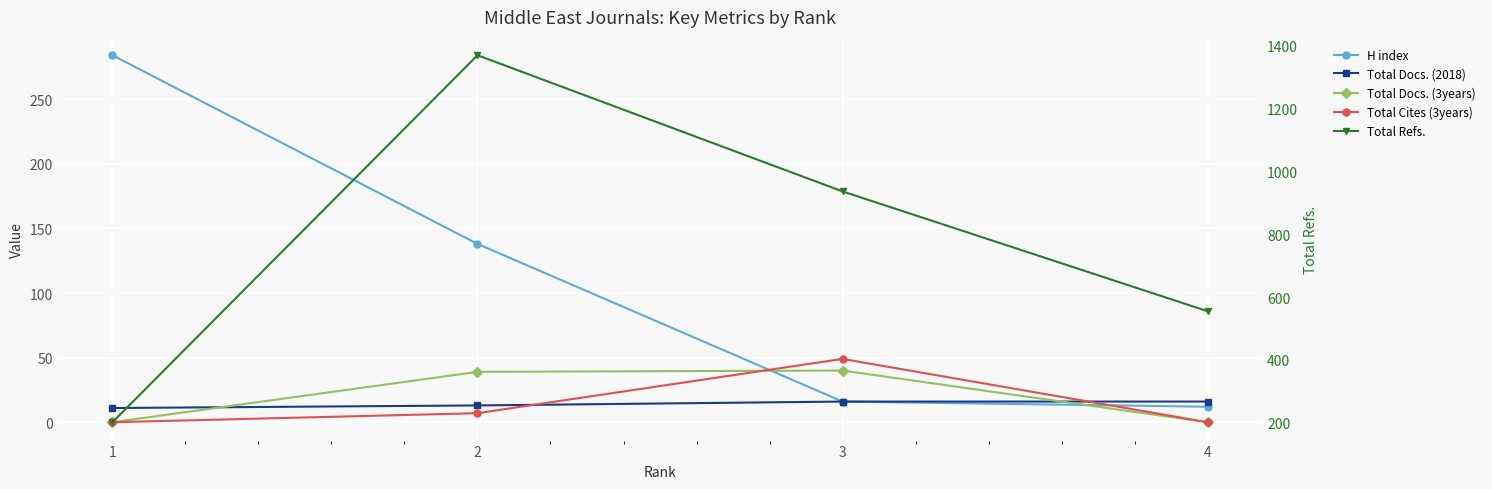

How many lines are shown in the chart?

5